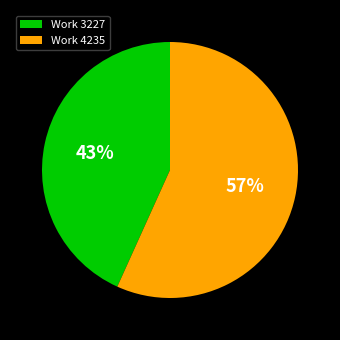

Does any single category account for the majority?

Yes